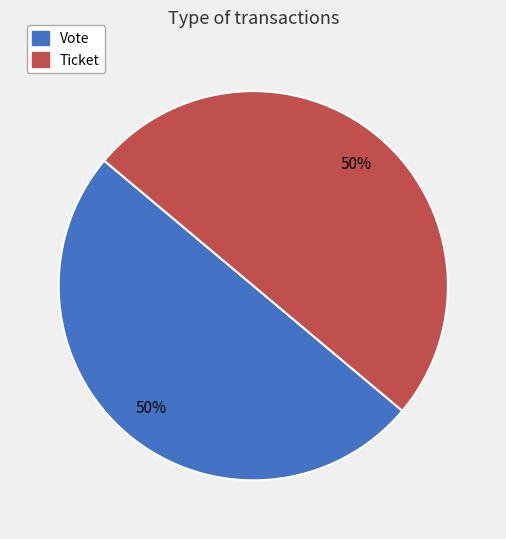

The Vote slice represents 61% of the pie. True or false?

False